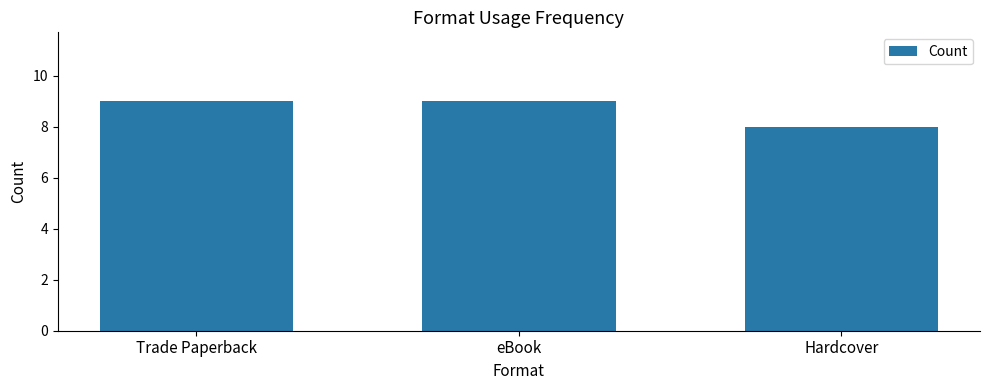

Which category has the lowest value across all series?

Hardcover